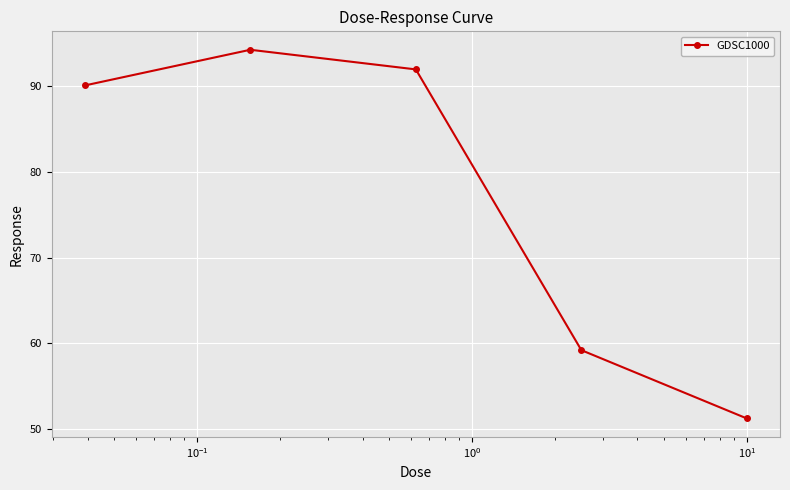

How many points are higher than both their immediate neighbors (excluding endpoints)?

1